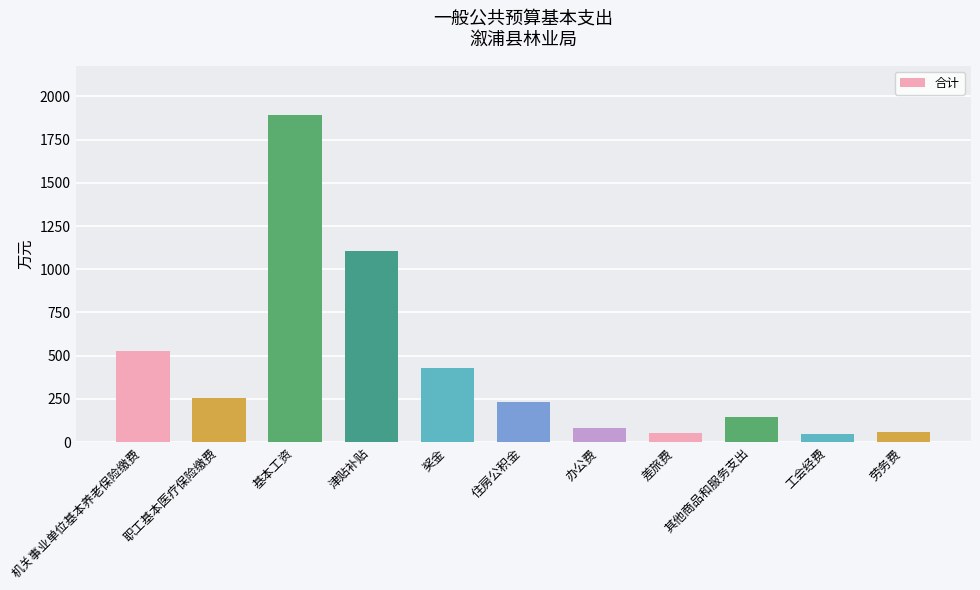

What is the average value?

438.8